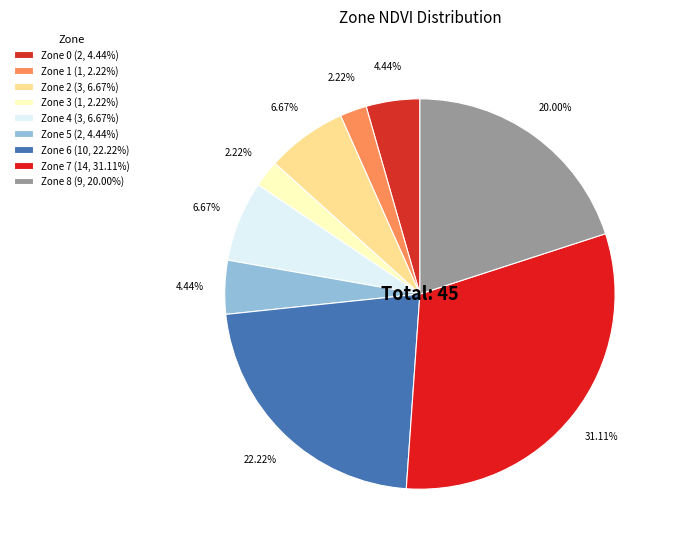

Is there a majority slice in this chart?

No